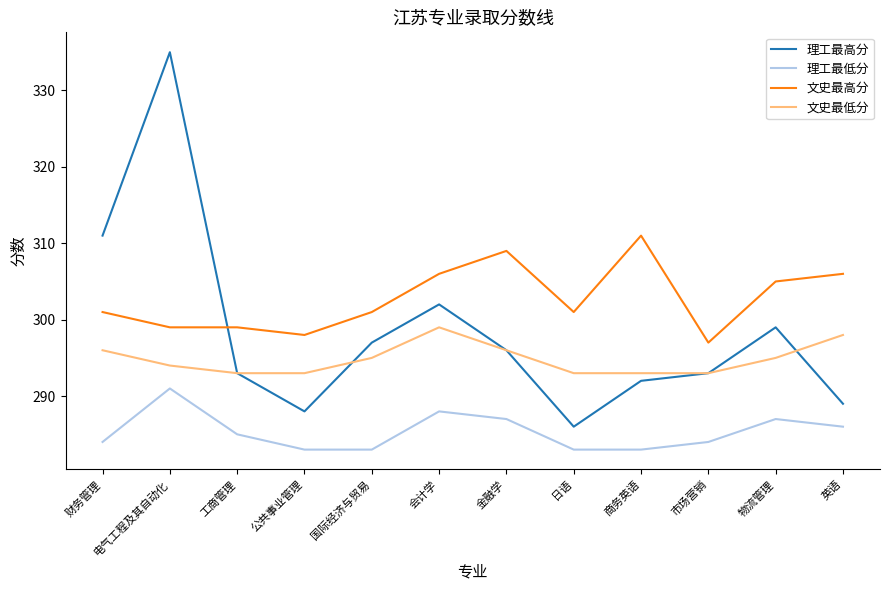

At which label is 理工最高分 closest to 310?

财务管理